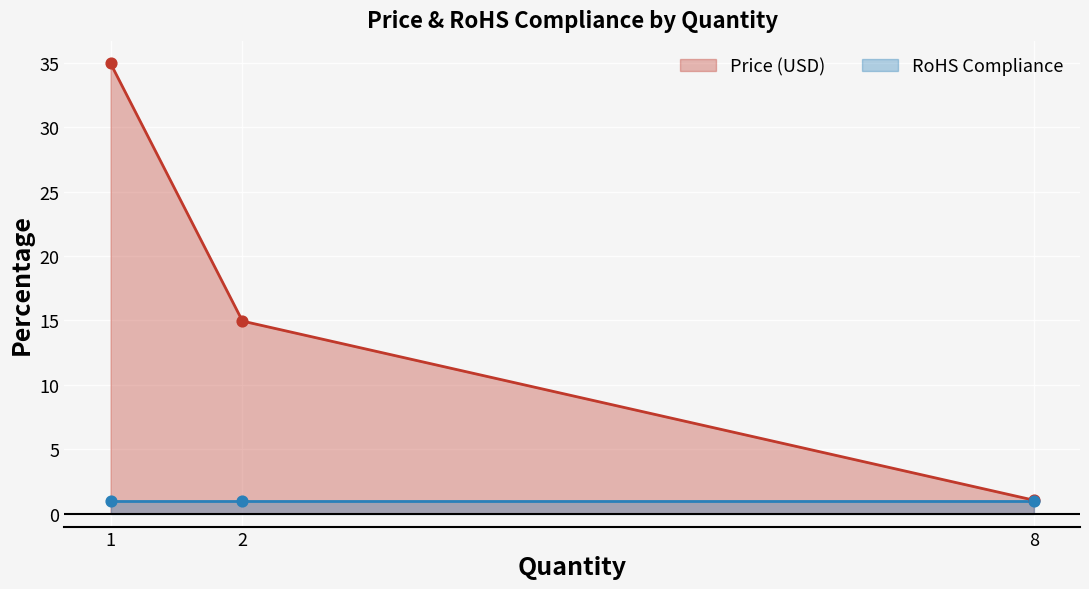

What is the ratio of the value at 1 to the value at 8?

33.3